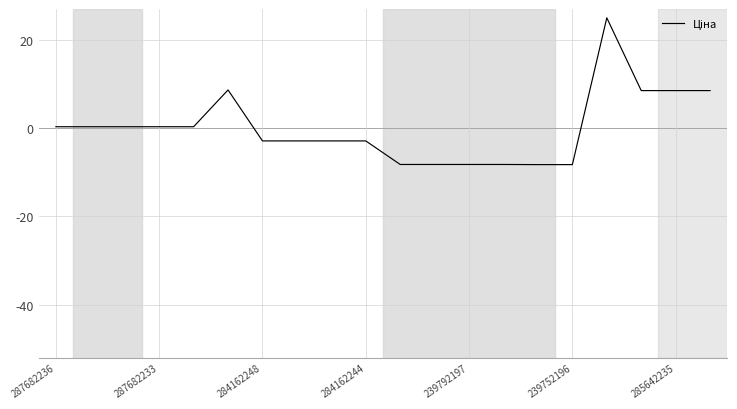

What is the greatest value displayed?

25.0